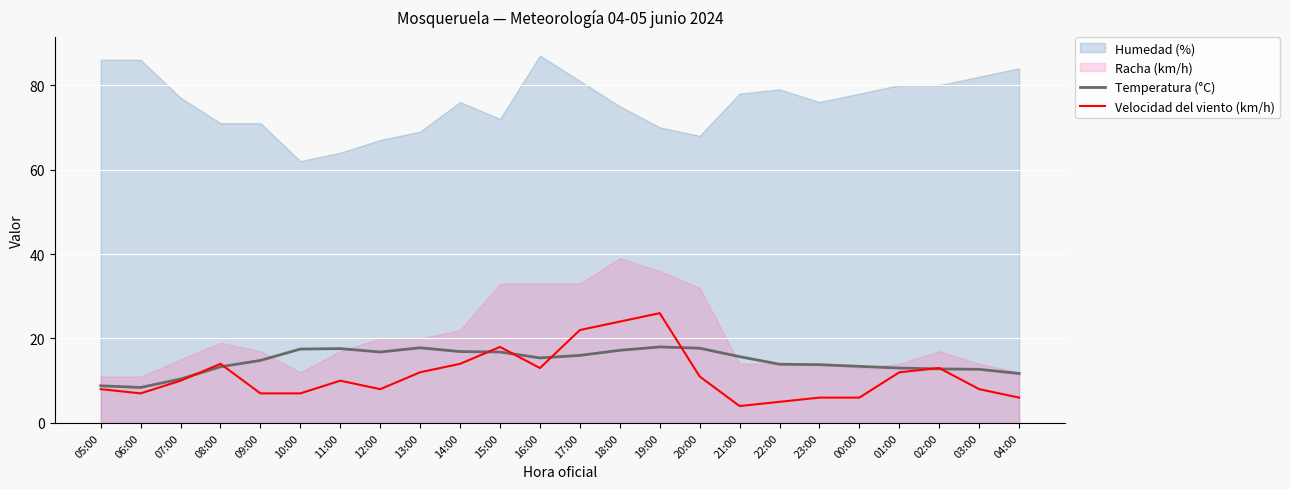

How many intersections are there between Temperatura (°C) and Velocidad del viento (km/h)?

8